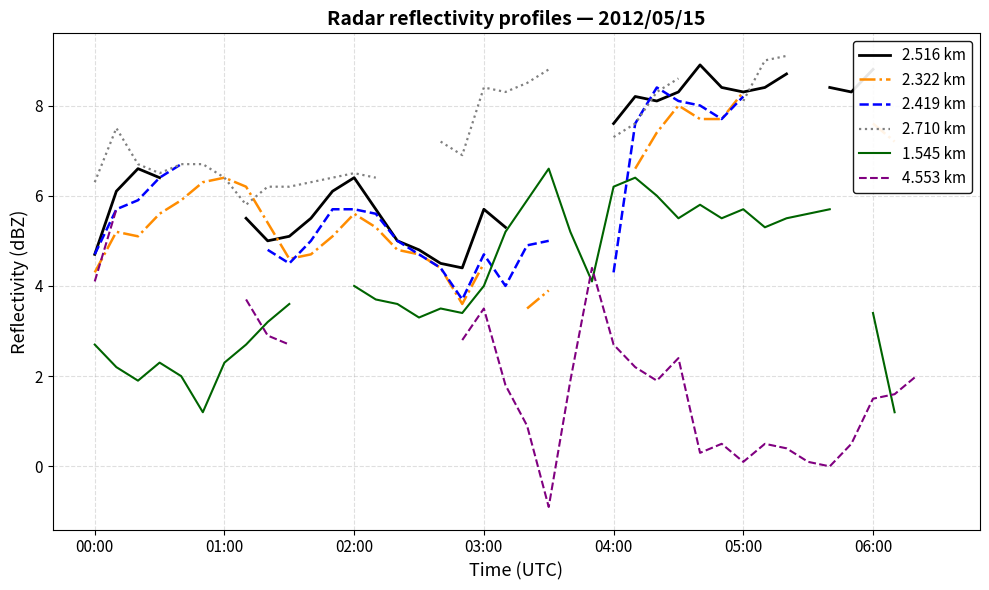

At which label is 2.710 km closest to 7?

17